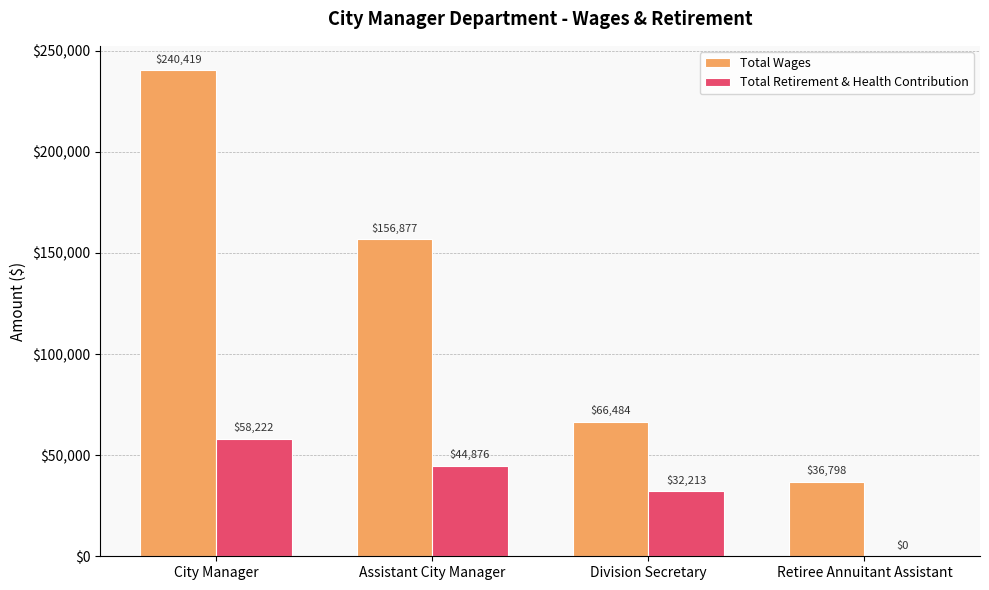

Which series has the widest spread of values?

Total Wages